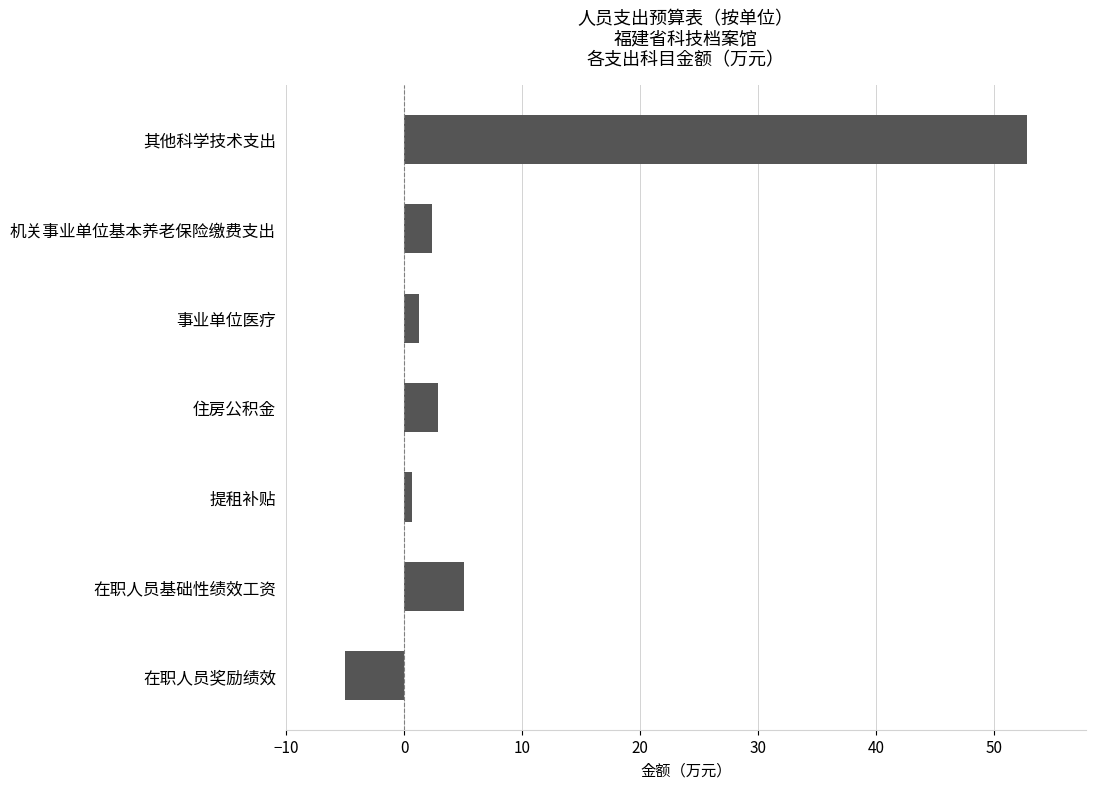

Where is the data nearest to the value 23?

在职人员基础性绩效工资